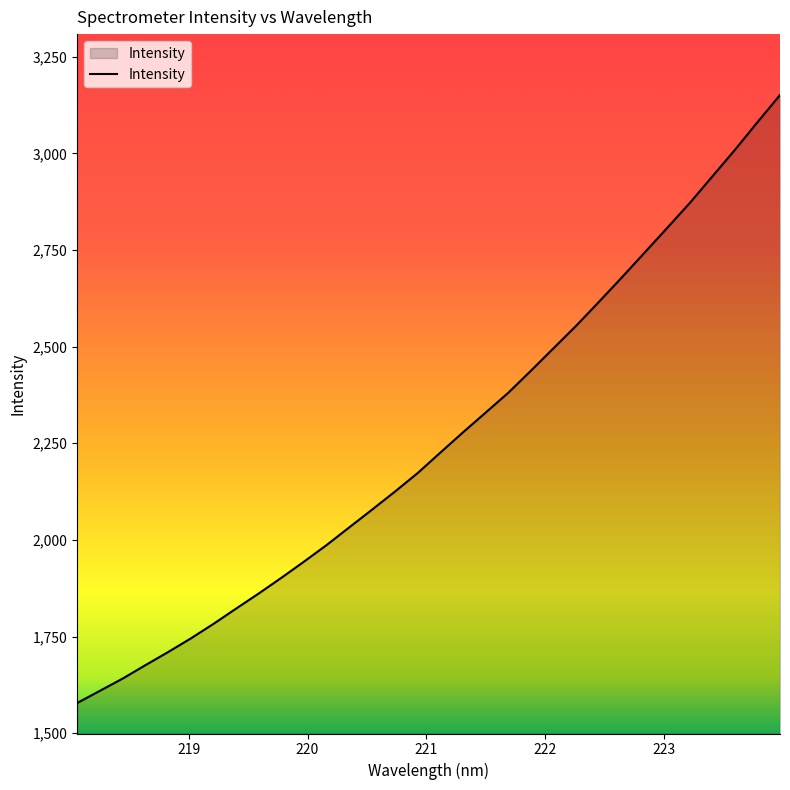

What is the difference between the maximum and minimum values?

1573.0